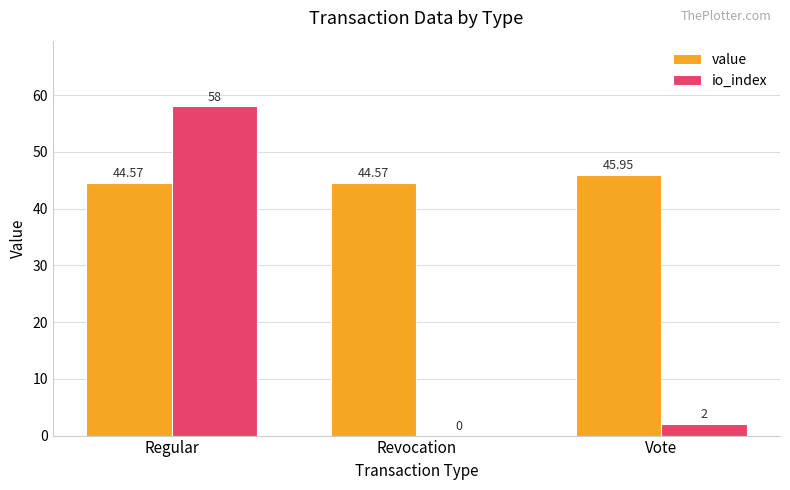

Is it true that io_index equals 0.0 at Revocation?

True